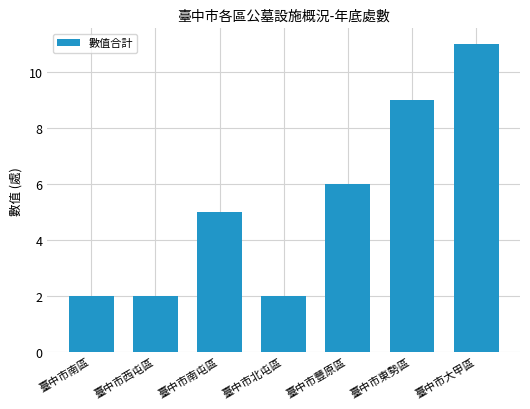

At which label is the value closest to 6?

臺中市豐原區